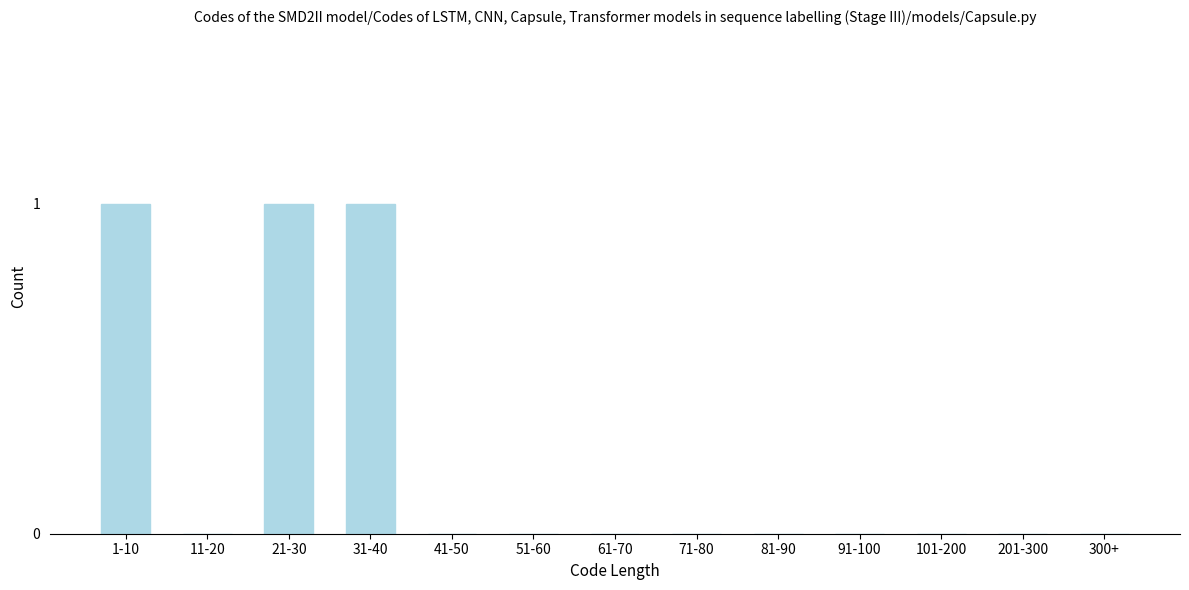

Reading left to right, extract all data points from this chart.

1-10=1	11-20=0	21-30=1	31-40=1	41-50=0	51-60=0	61-70=0	71-80=0	81-90=0	91-100=0	101-200=0	201-300=0	300+=0